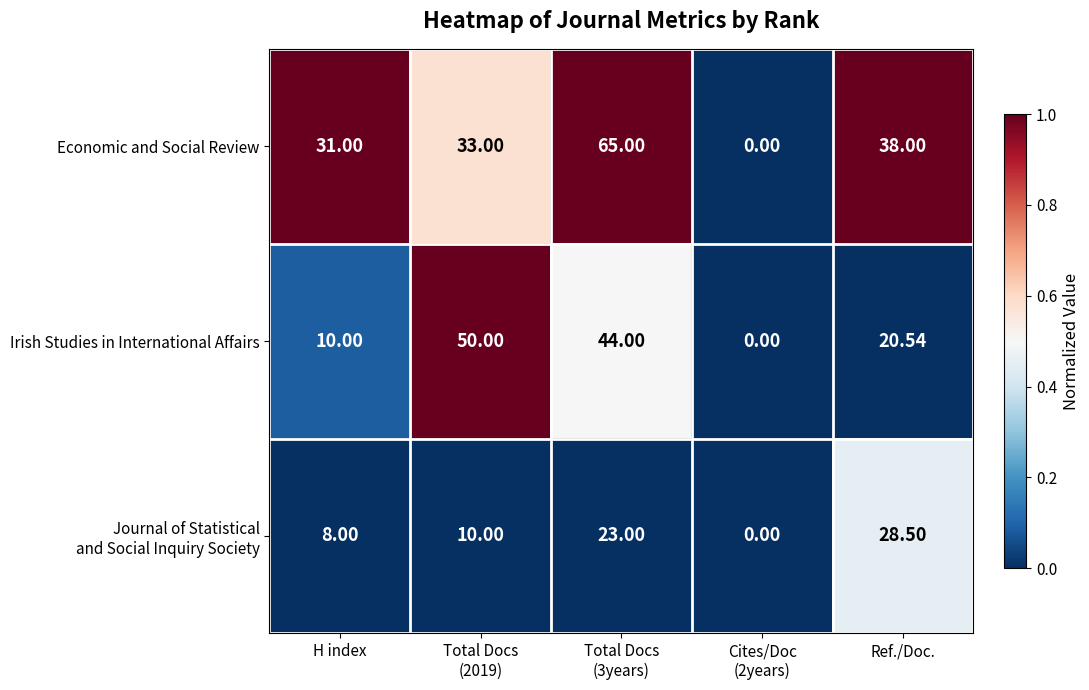

Where is Economic and Social Review nearest to the value 32?

H index